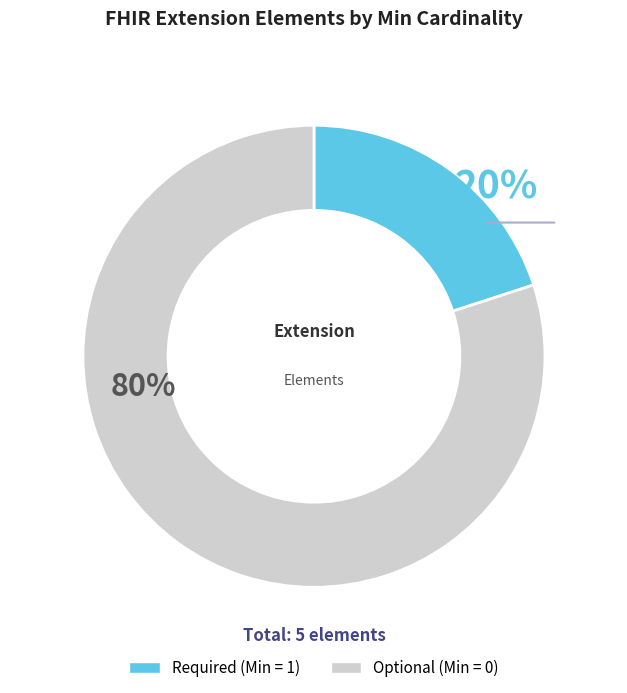

Does any single category account for the majority?

Yes